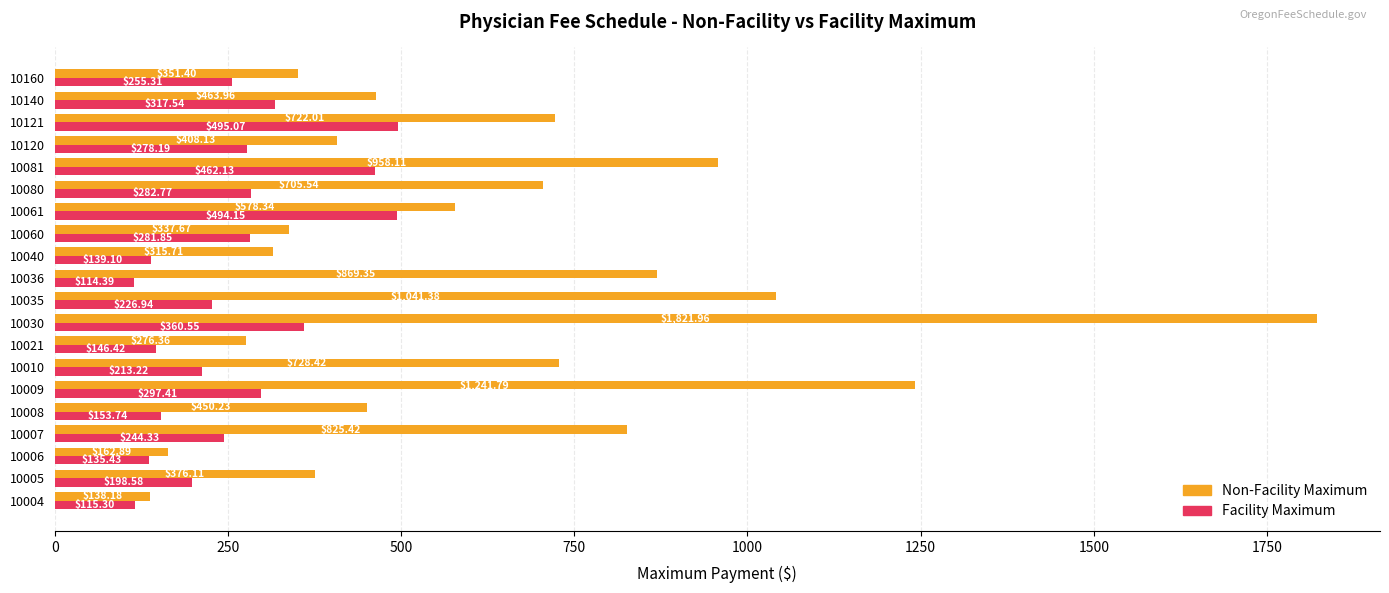

What is the difference between the maximum and minimum values in the Non-Facility Maximum series?

1683.8